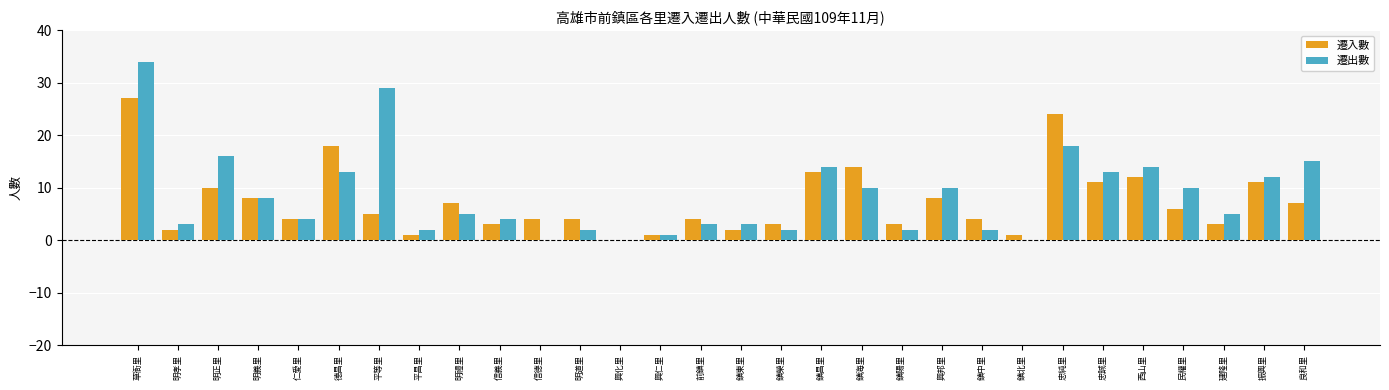

What is the difference between the 遷出數 values at 鎮海里 and 鎮東里?

7